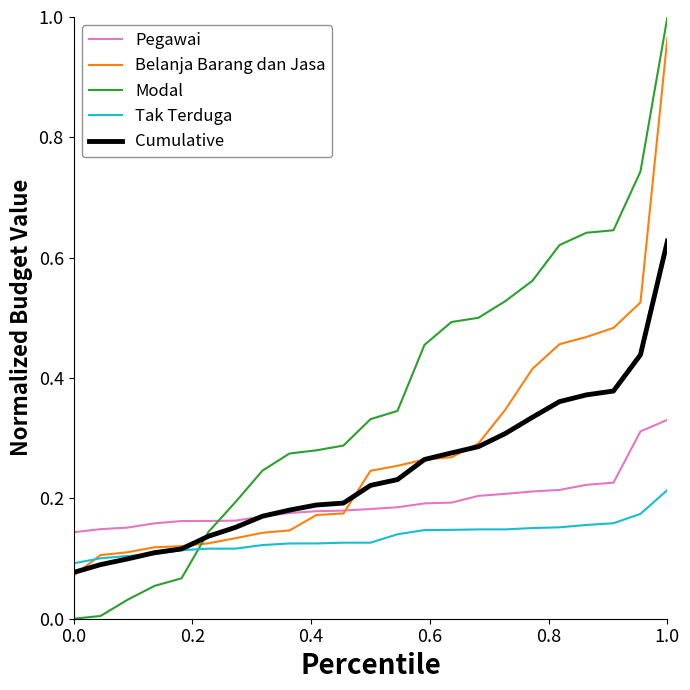

Which series has the largest total across all categories?

Modal